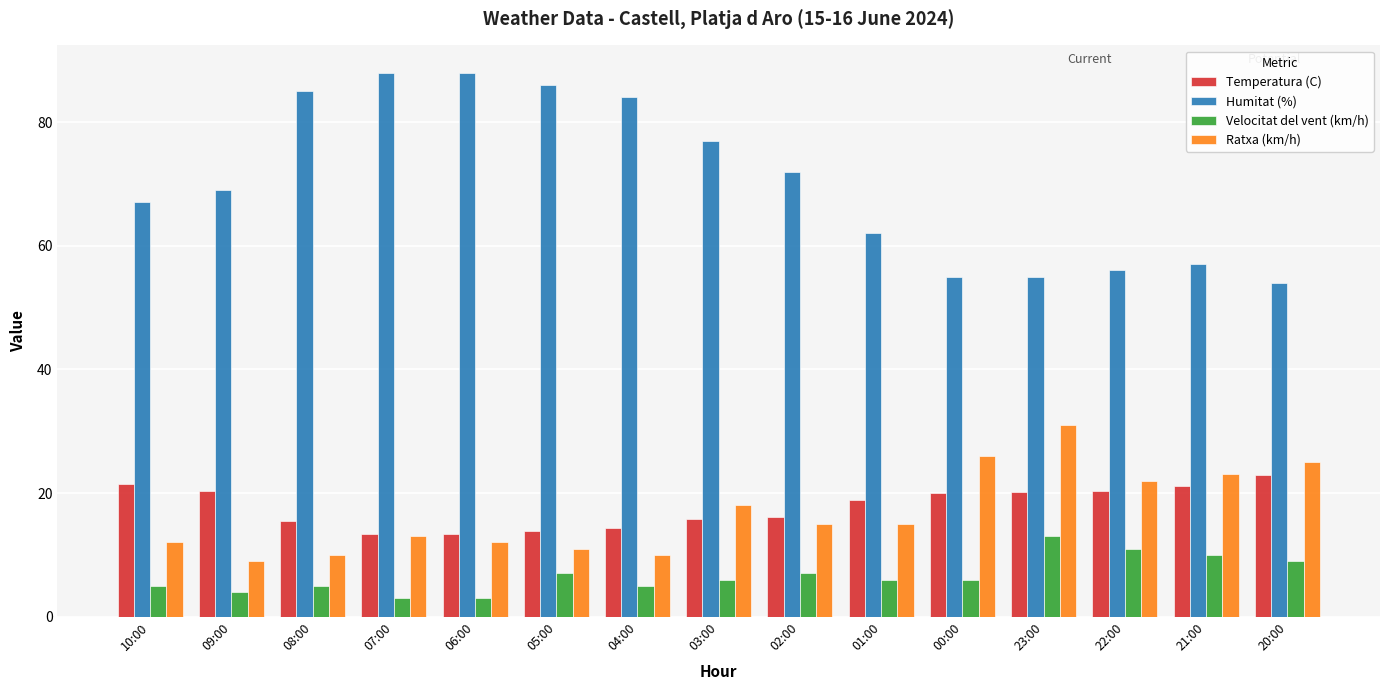

True or false: Ratxa (km/h) has a value of 12.0 at 06:00.

True